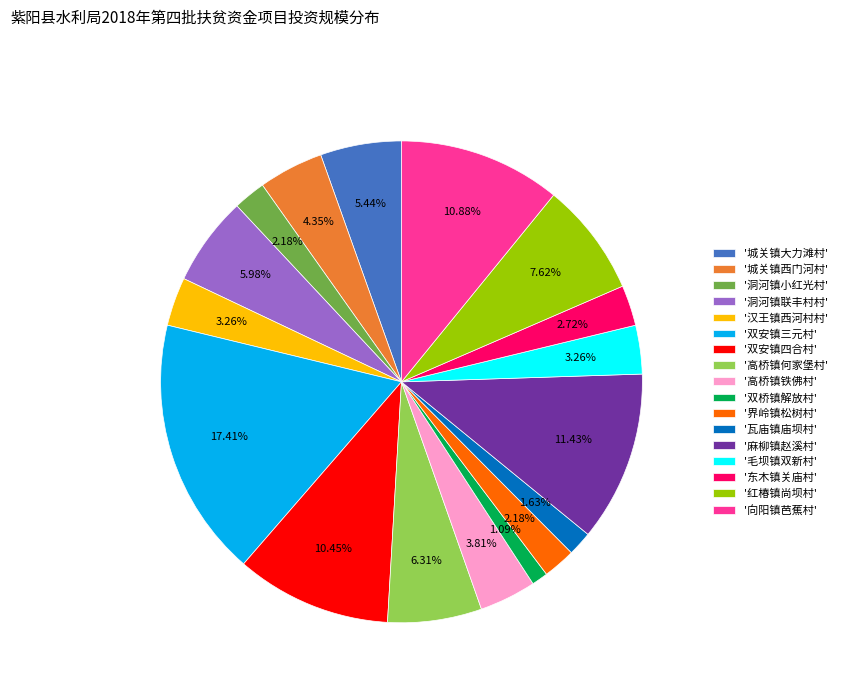

What is the largest slice in the pie chart?

'双安镇三元村'